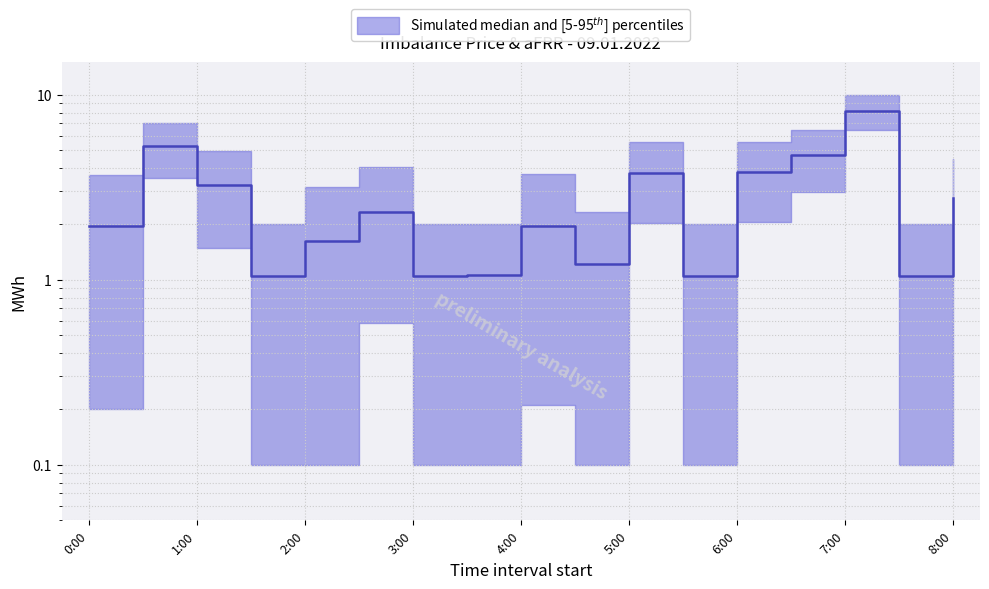

How many lines are shown in the chart?

1